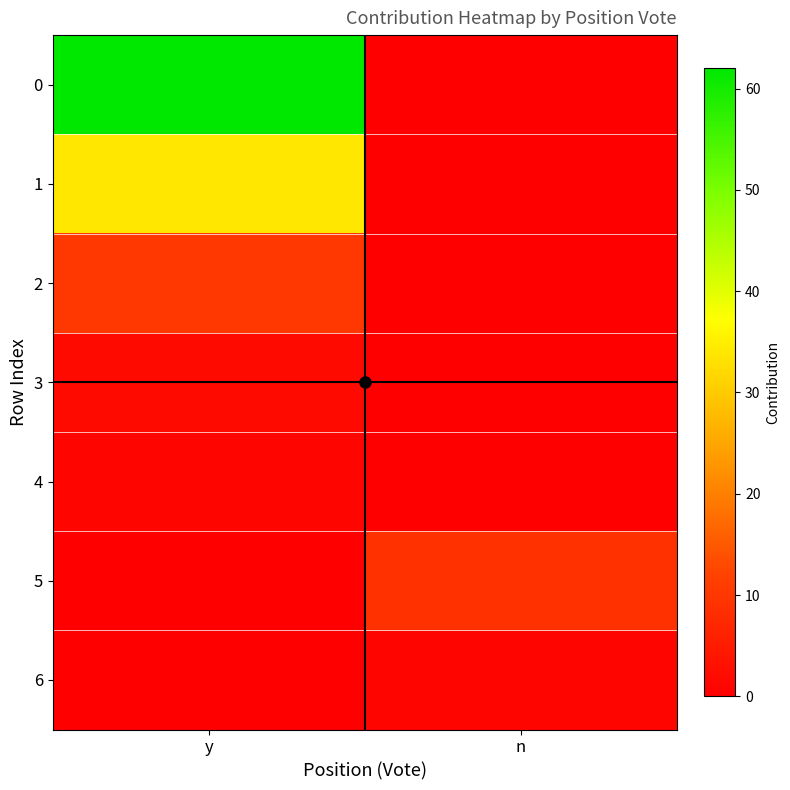

What is the spread (max minus min) of values at n?

9